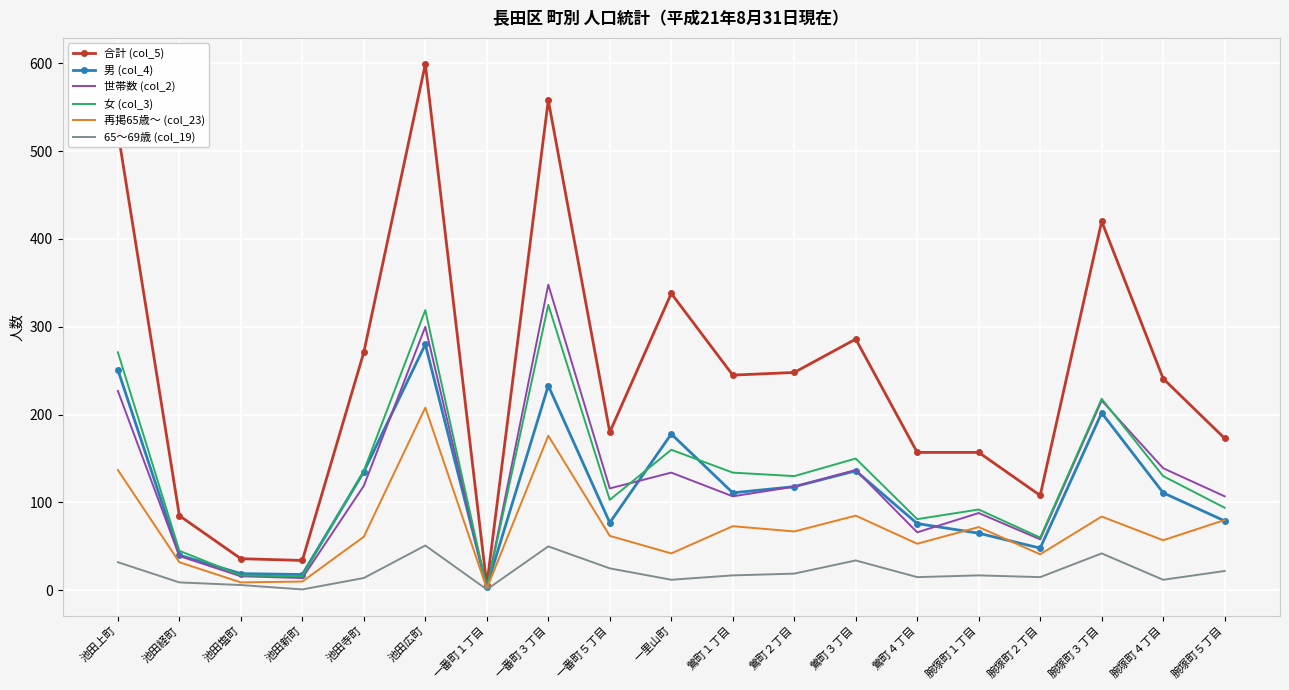

Which label corresponds to the largest value in the chart?

池田広町